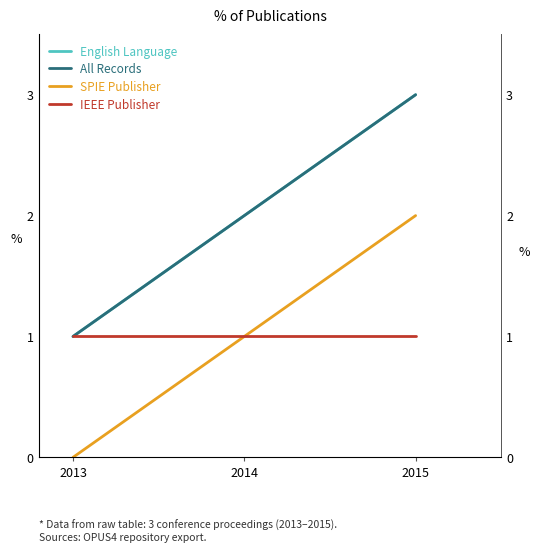

What is the sum of all IEEE Publisher values?

3